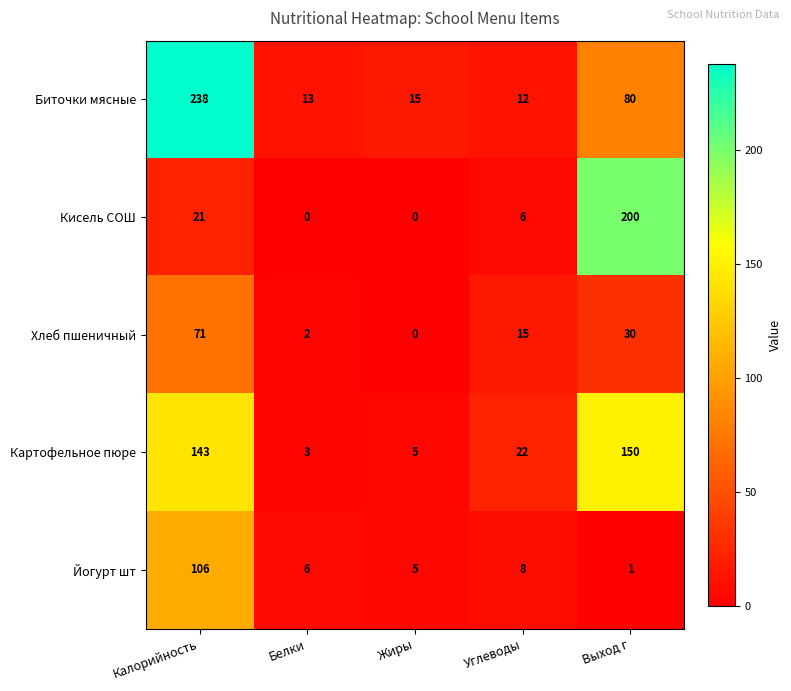

Which series has the largest range (max minus min)?

Биточки мясные